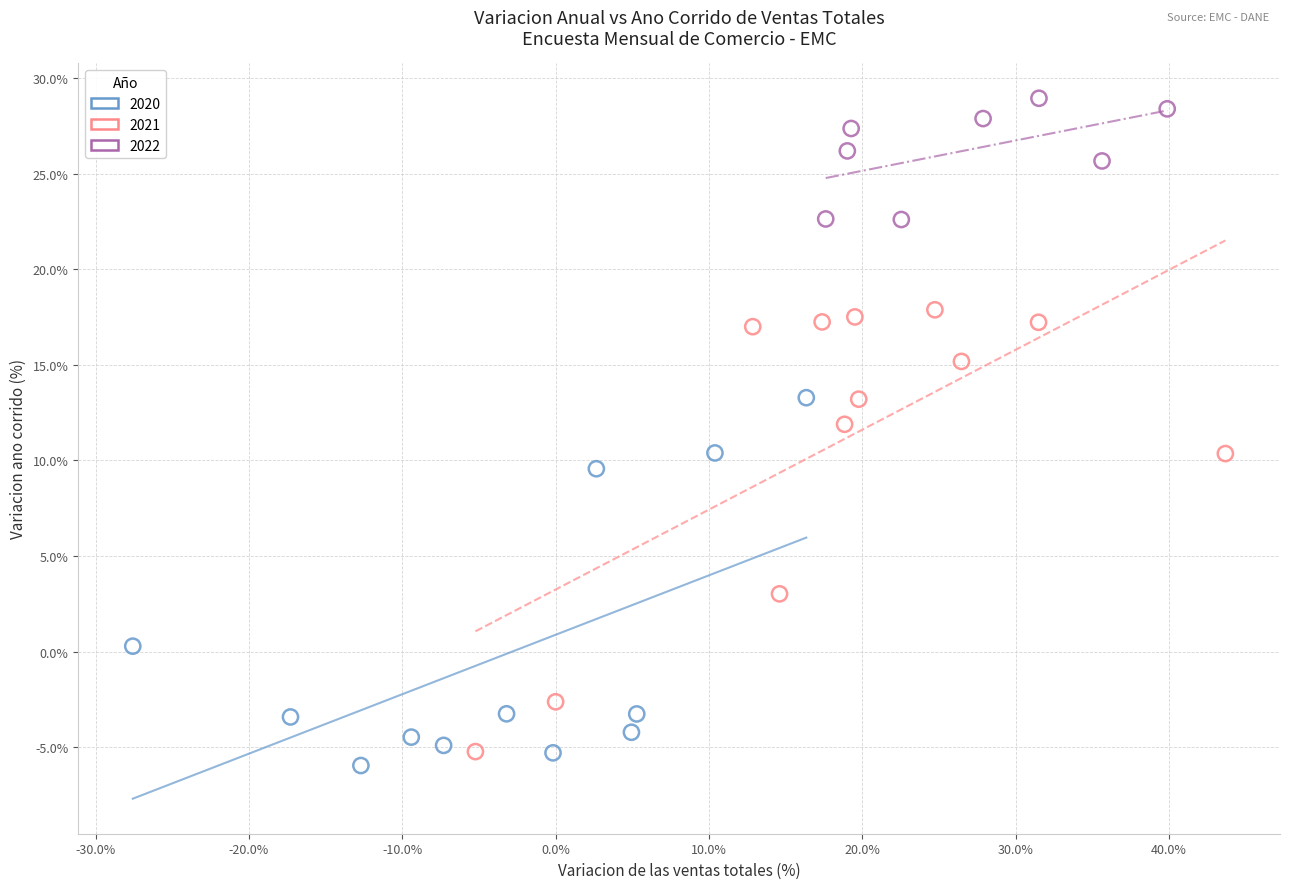

Which series has the largest Y range (max minus min)?

2021